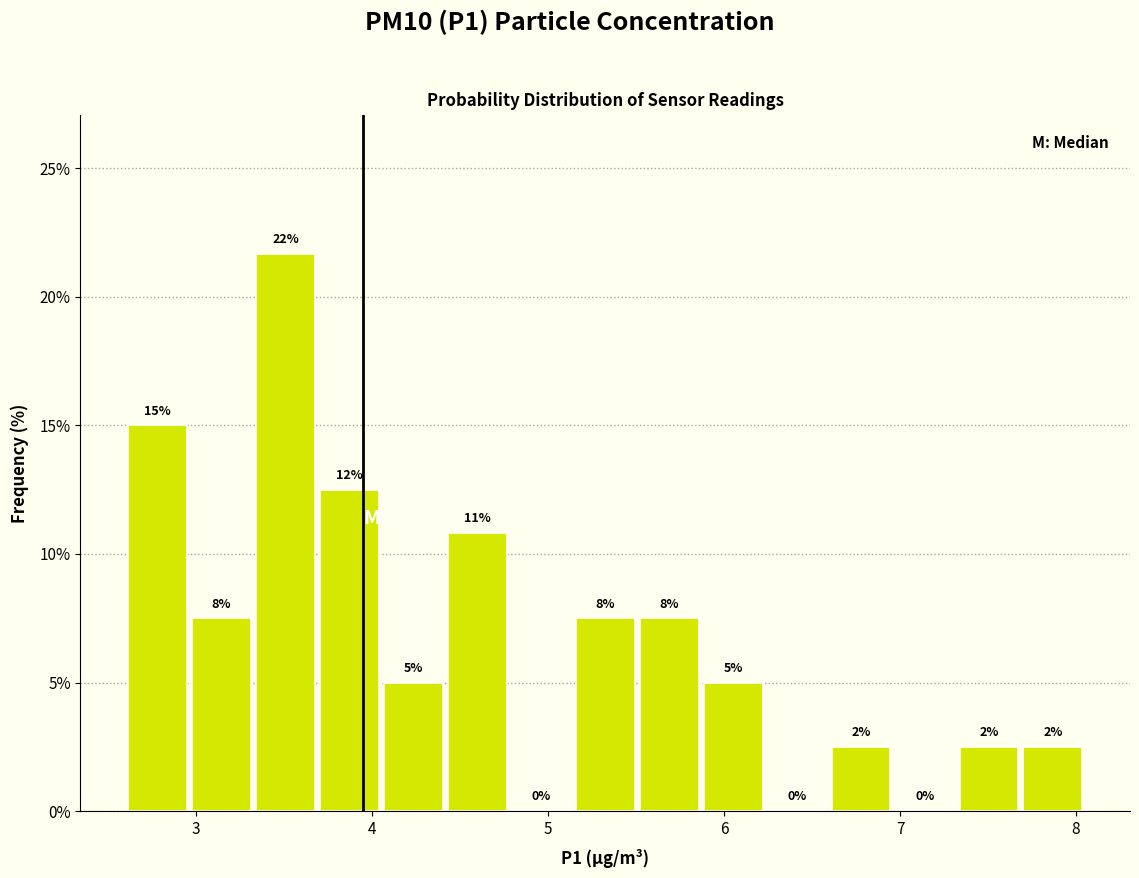

Around what value on the x-axis is the tallest bar? Give the approximate position of its centre, as read against the axis.

3.5